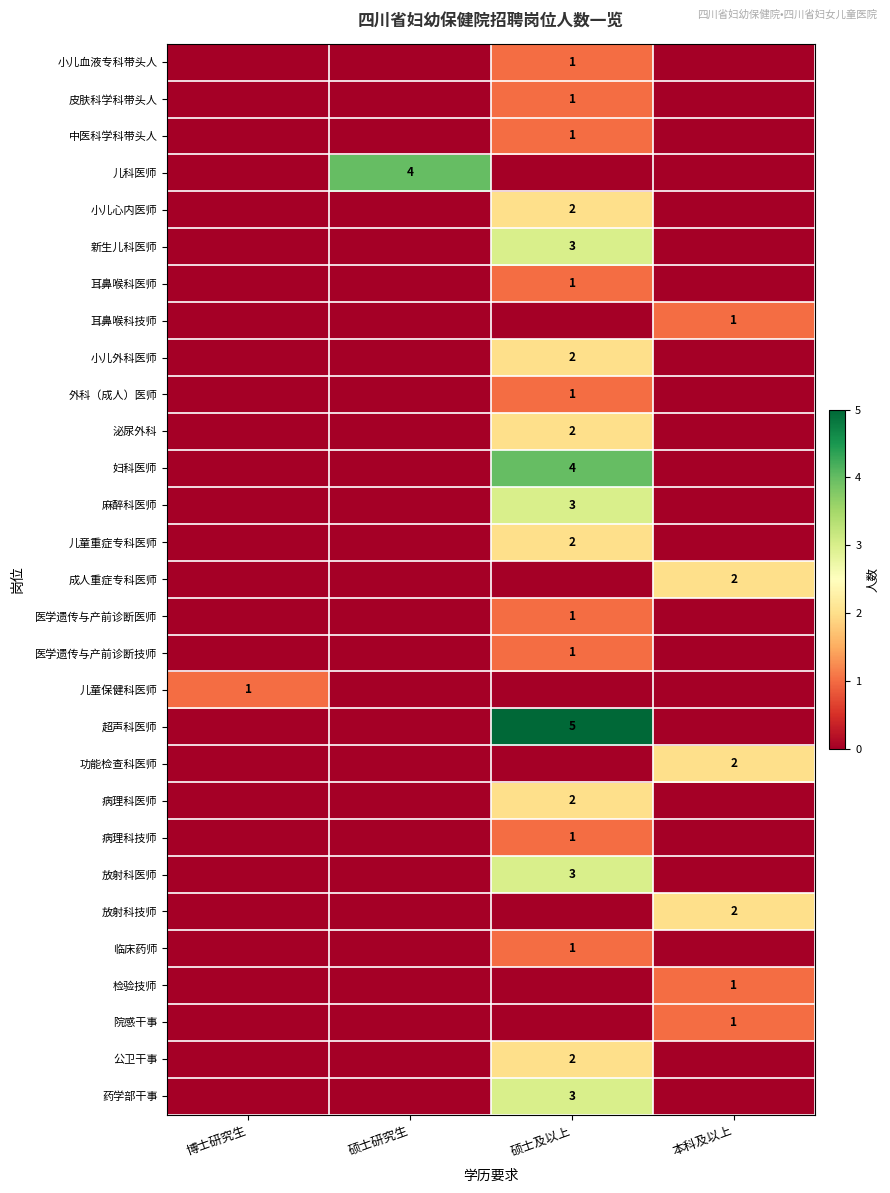

The value of 功能检查科医师 at 本科及以上 is 2. True or false?

True